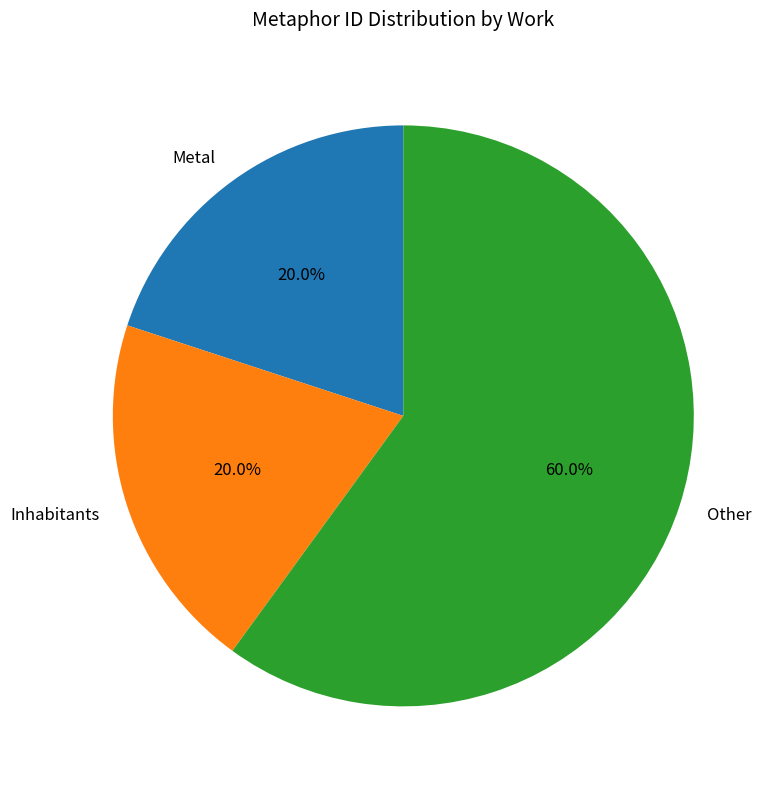

Approximately how many times larger is the value at Other compared to Inhabitants?

3.0